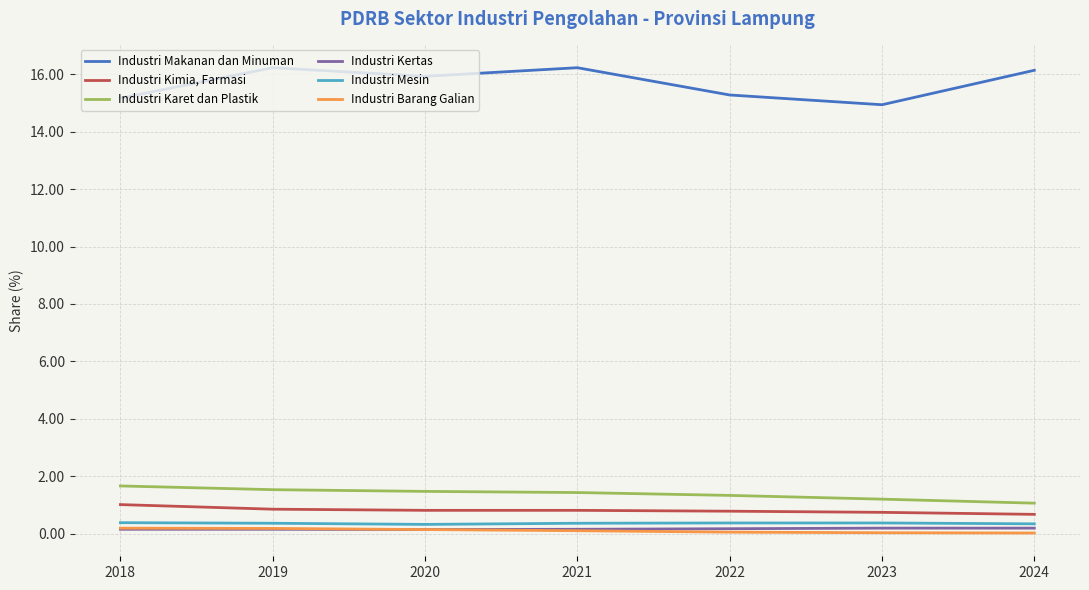

Does the chart display data point markers on the line(s)?

No